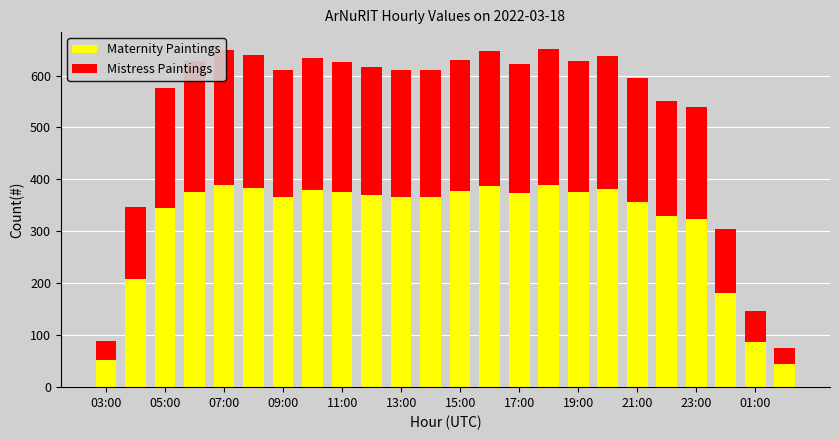

What is the average value of the Maternity Paintings series?

316